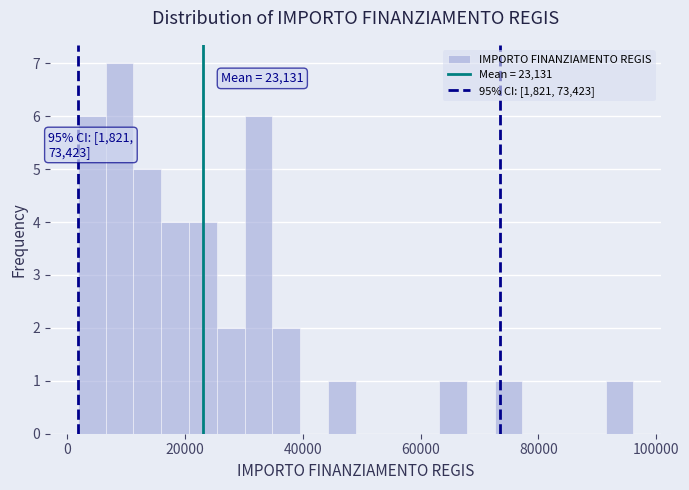

Read against the x-axis, roughly where is the centre of the tallest bar?

8000